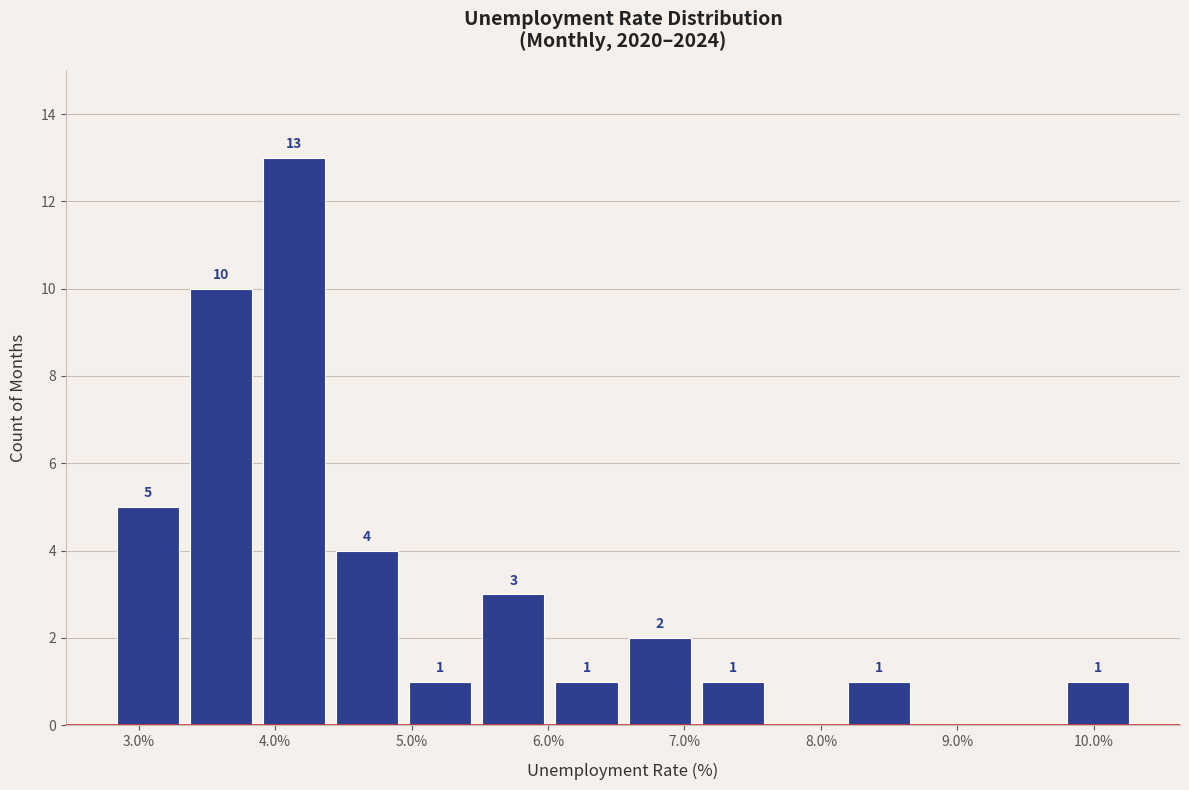

Over which range of the x-axis is the bar tallest?

3.9 to 4.4